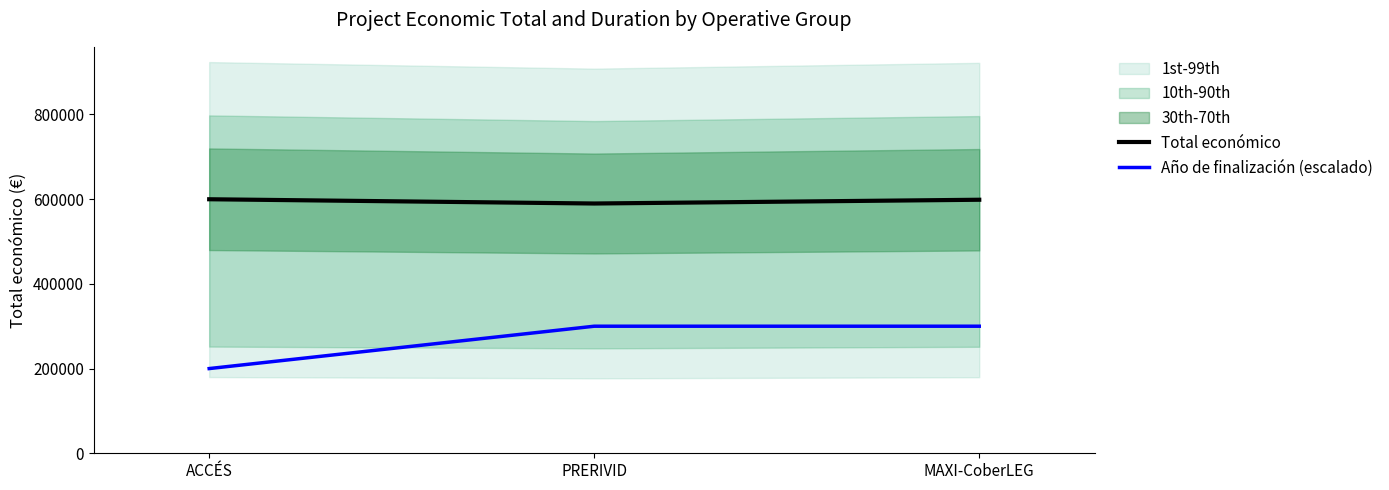

At which label does Año de finalización (escalado) reach its peak?

PRERIVID